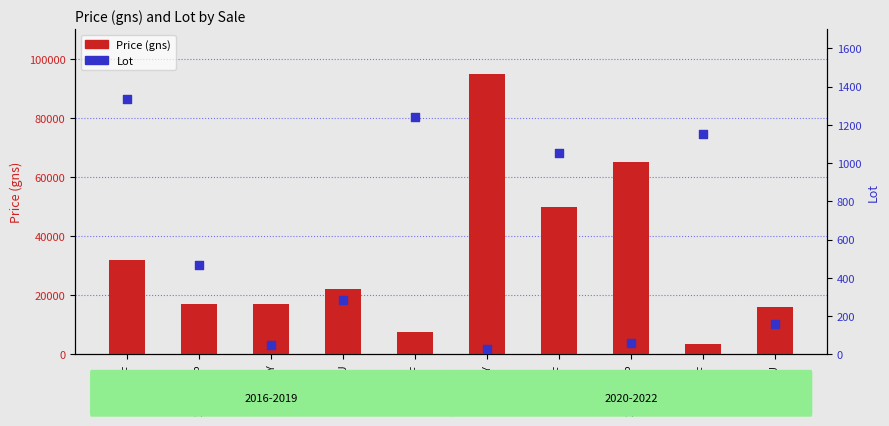

Which series has the widest spread of Y values?

Price (gns)